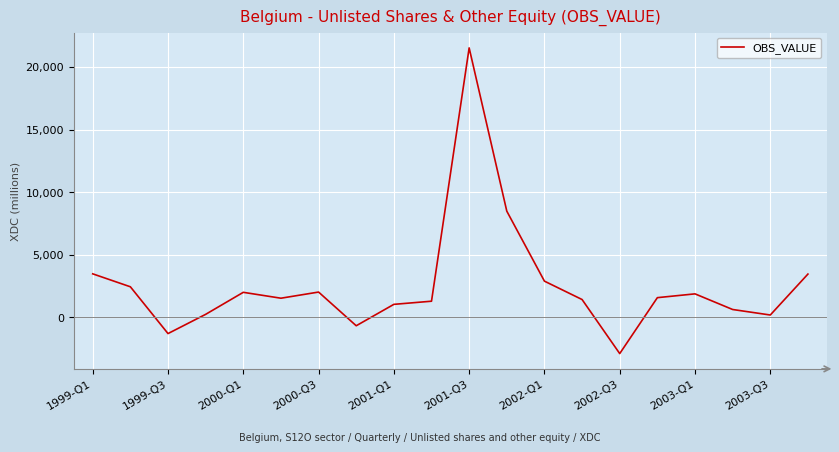

What is the maximum value shown in the chart?

21524.7